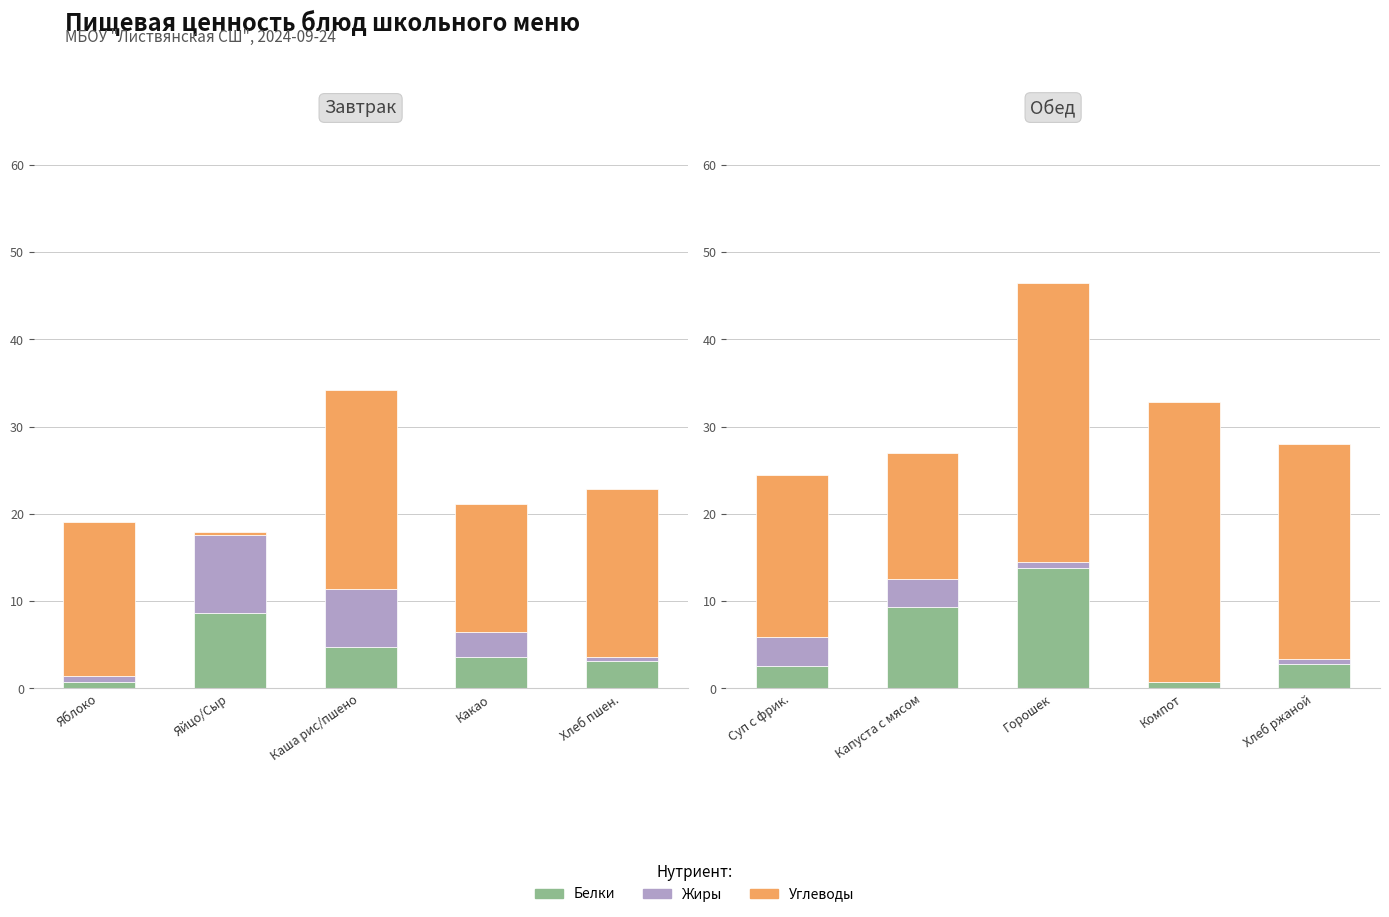

How many groups of bars are there?

5